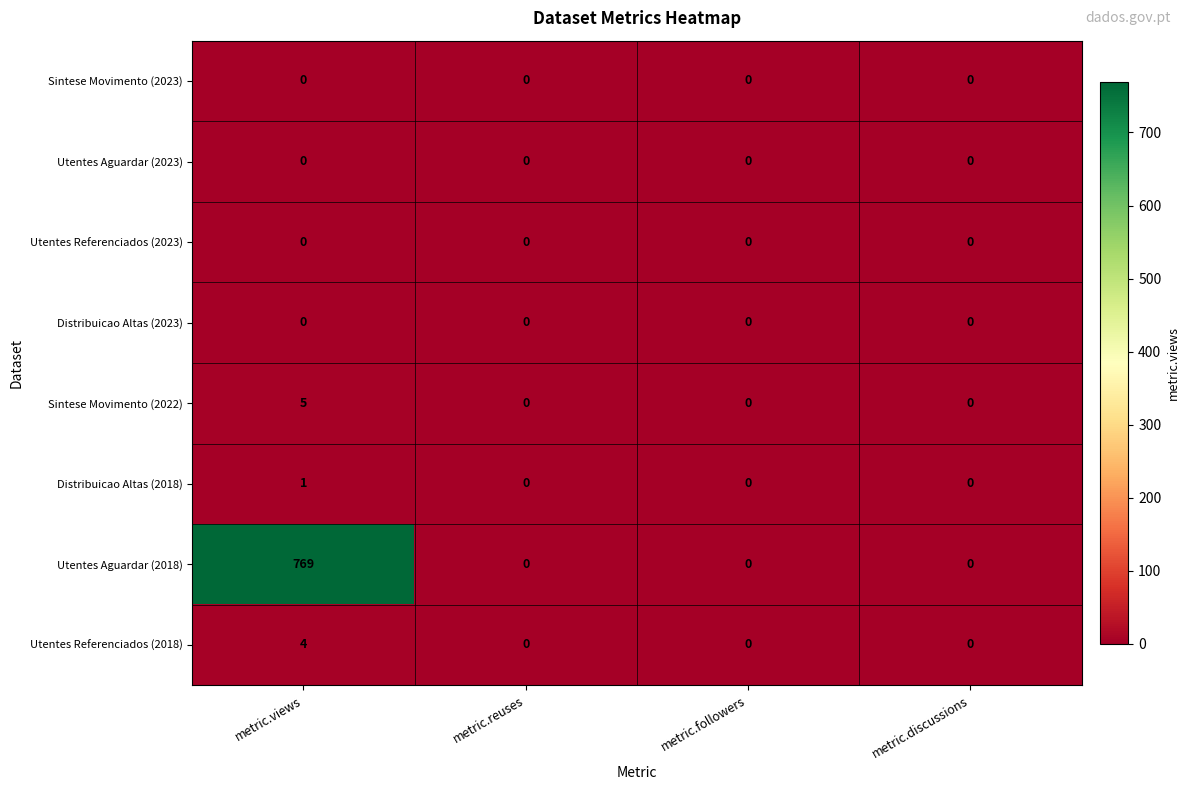

True or false: Distribuicao Altas (2018) has a value of 0 at metric.reuses.

True